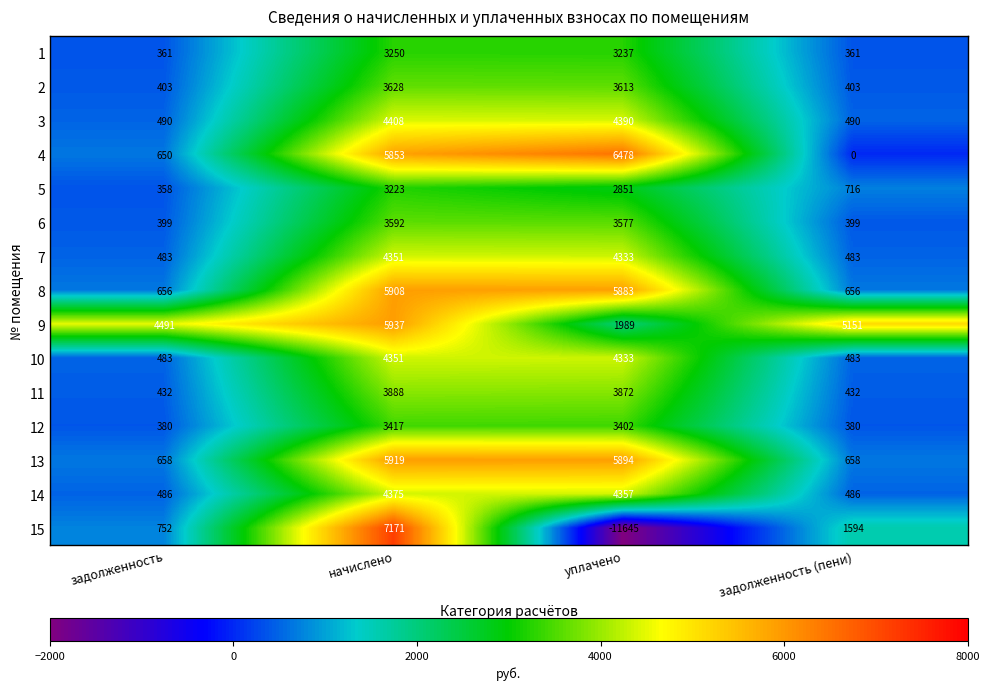

At which category is the sum across all series the highest?

начислено